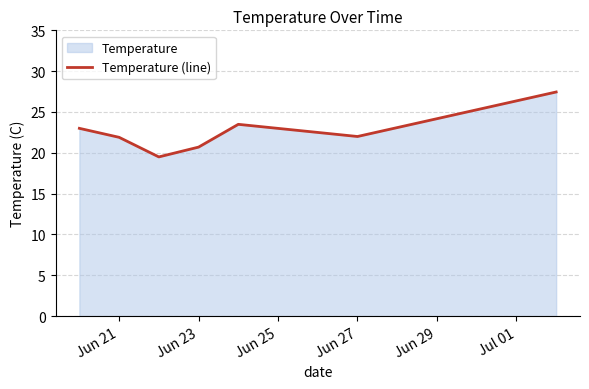

The chart shows a value of 21.9 at Jun 21. True or false?

True